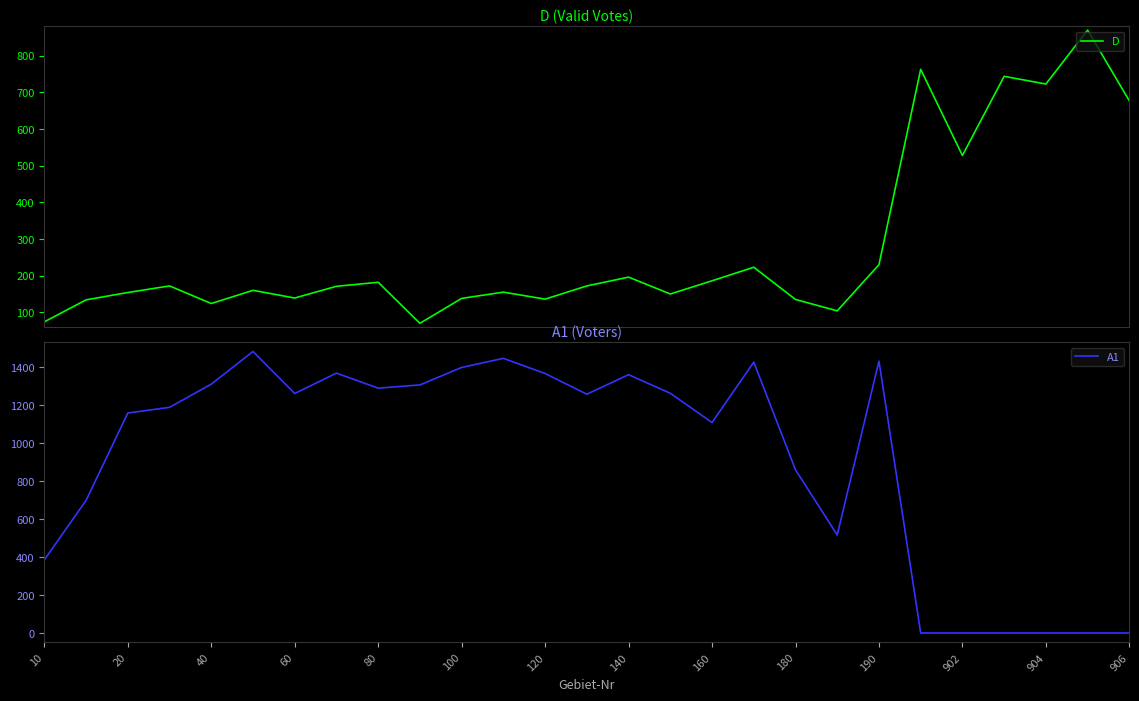

True or false: A1 has a value of 1310 at 40.

True